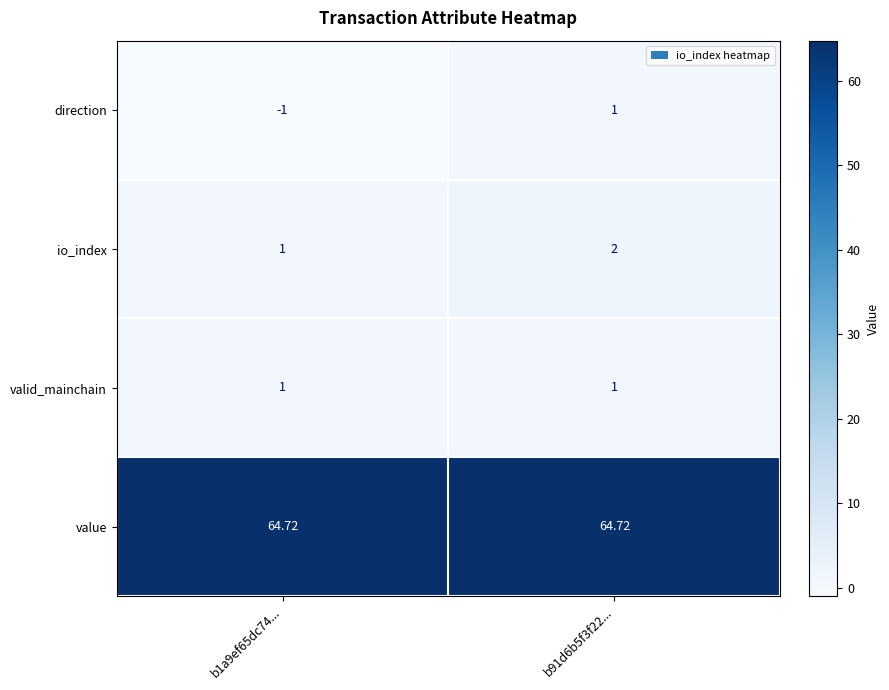

Between b1a9ef65dc74... and b91d6b5f3f22..., which series saw the biggest shift?

direction